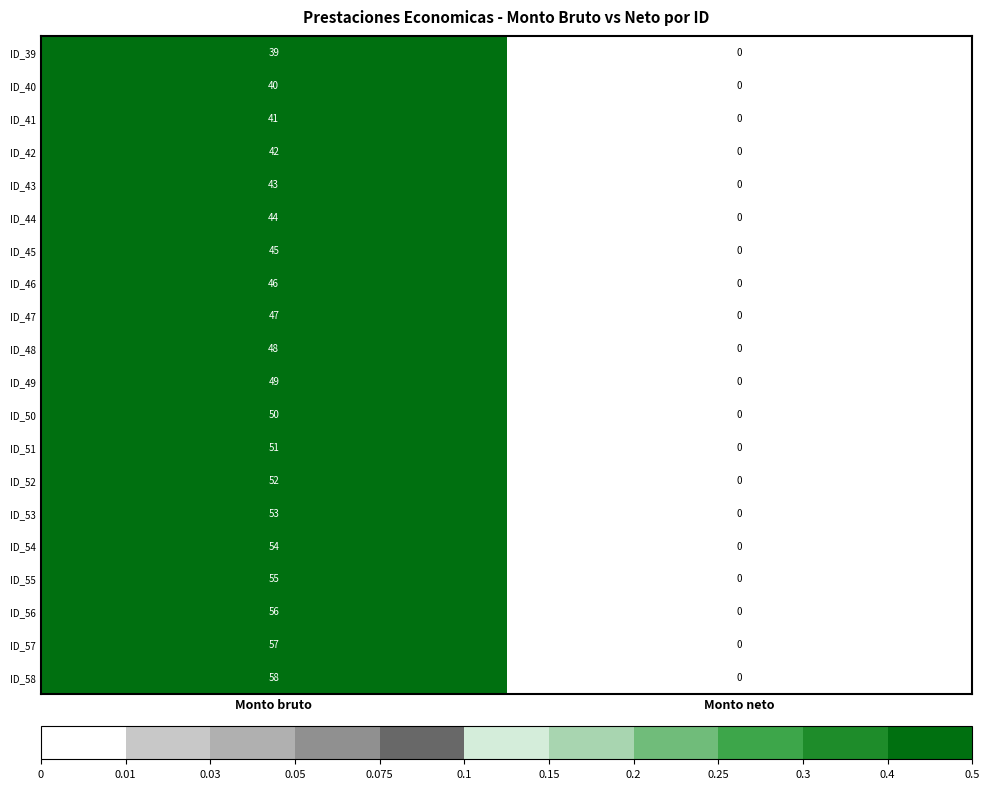

Which label corresponds to the largest value in the chart?

Monto bruto